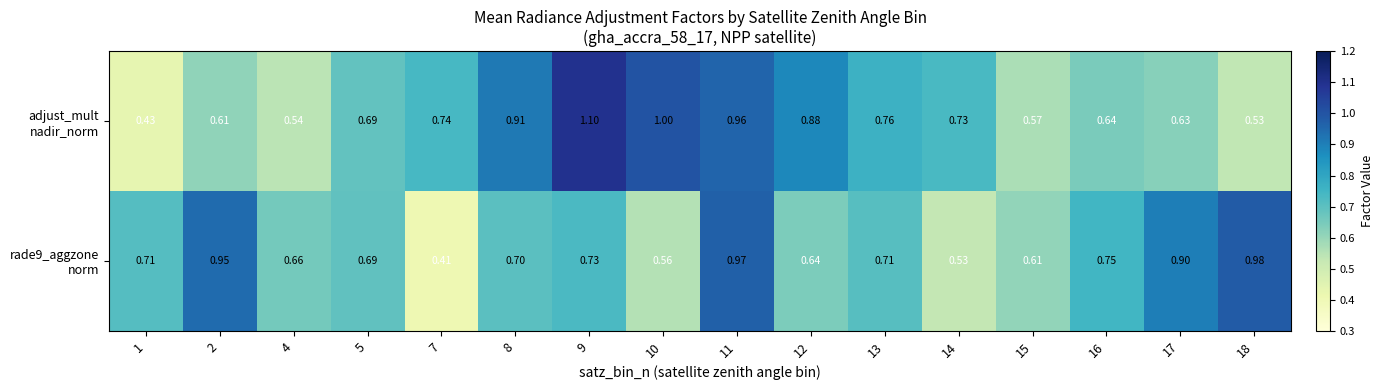

Which series changed the most between 10 and 14?

adjust_mult nadir_norm